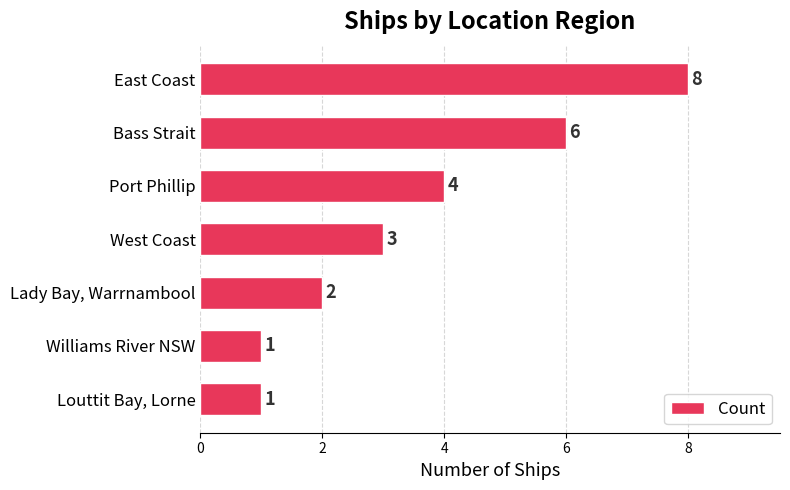

Between Williams River NSW and Port Phillip, which is larger?

Port Phillip